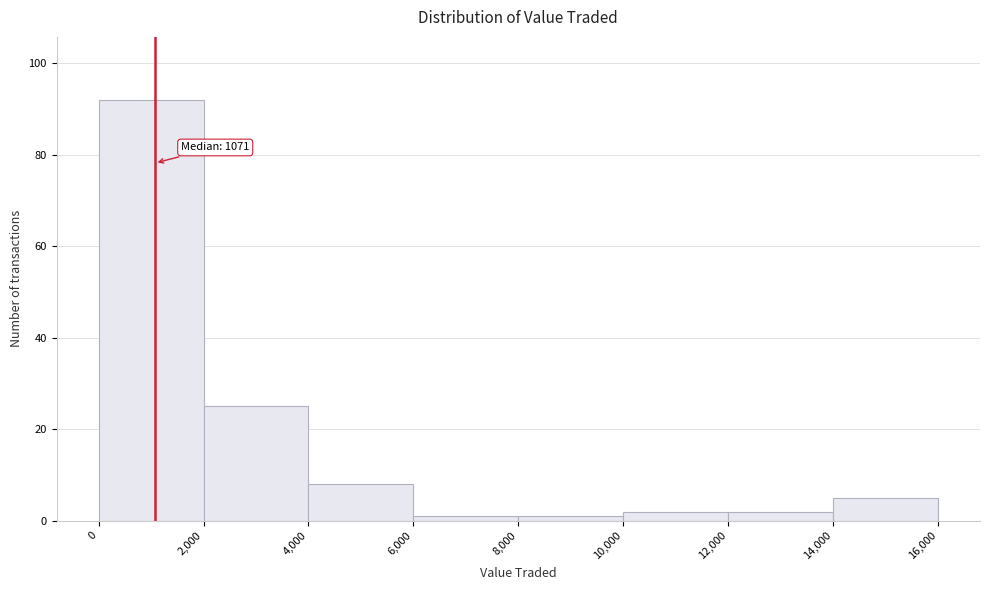

Over which range of the x-axis is the bar tallest?

0 to 2,000